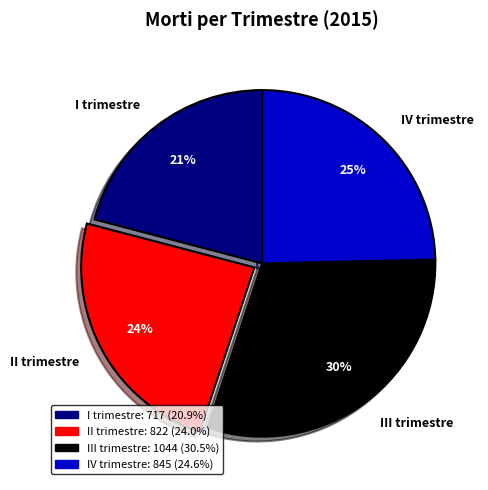

Rank the categories by value from highest to lowest.

III trimestre, IV trimestre, II trimestre, I trimestre